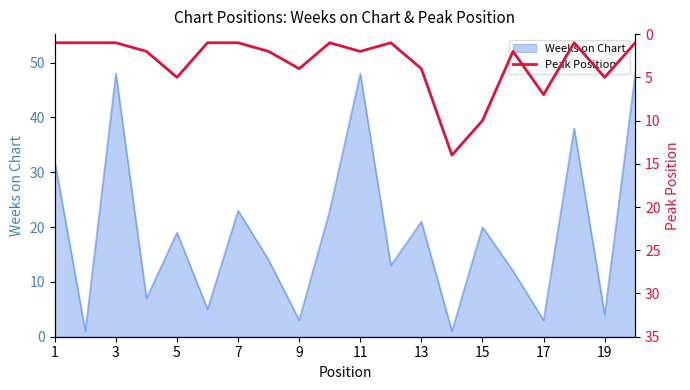

The value of Weeks on Chart at 9 is 5. True or false?

False